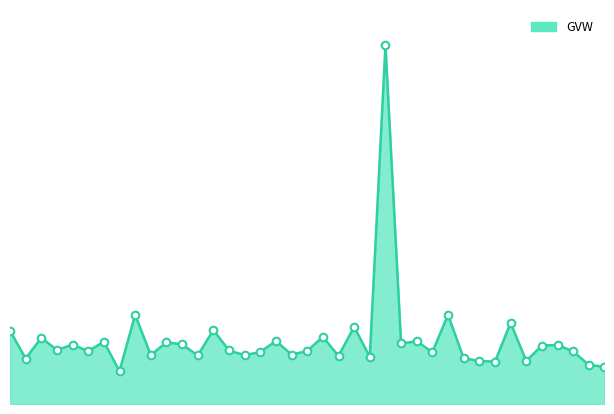

Does the chart have visible grid lines?

No